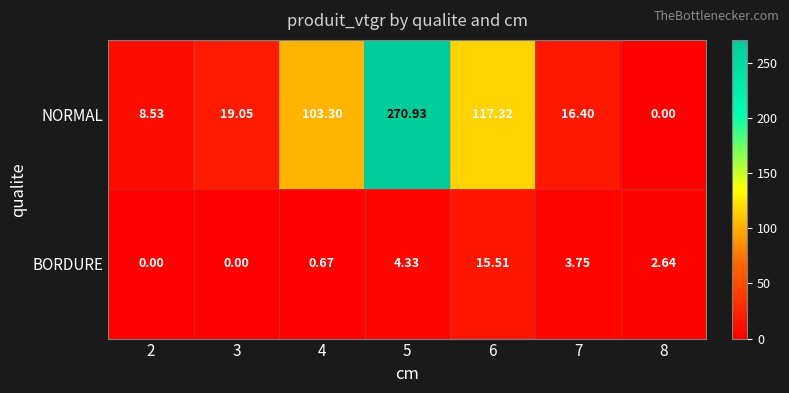

Which series changed the most between 2 and 7?

NORMAL